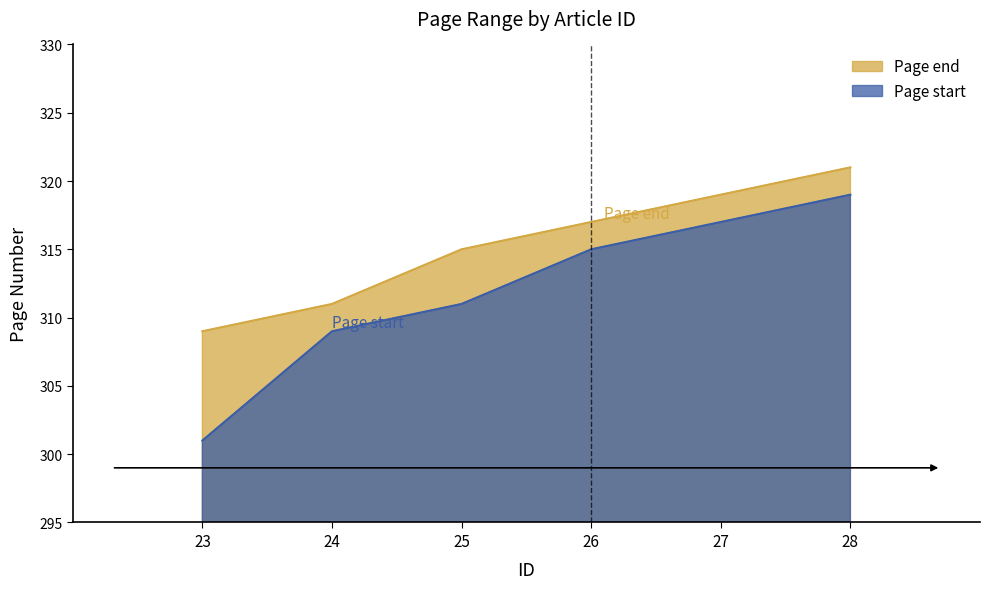

Which label corresponds to the smallest value in the chart?

23